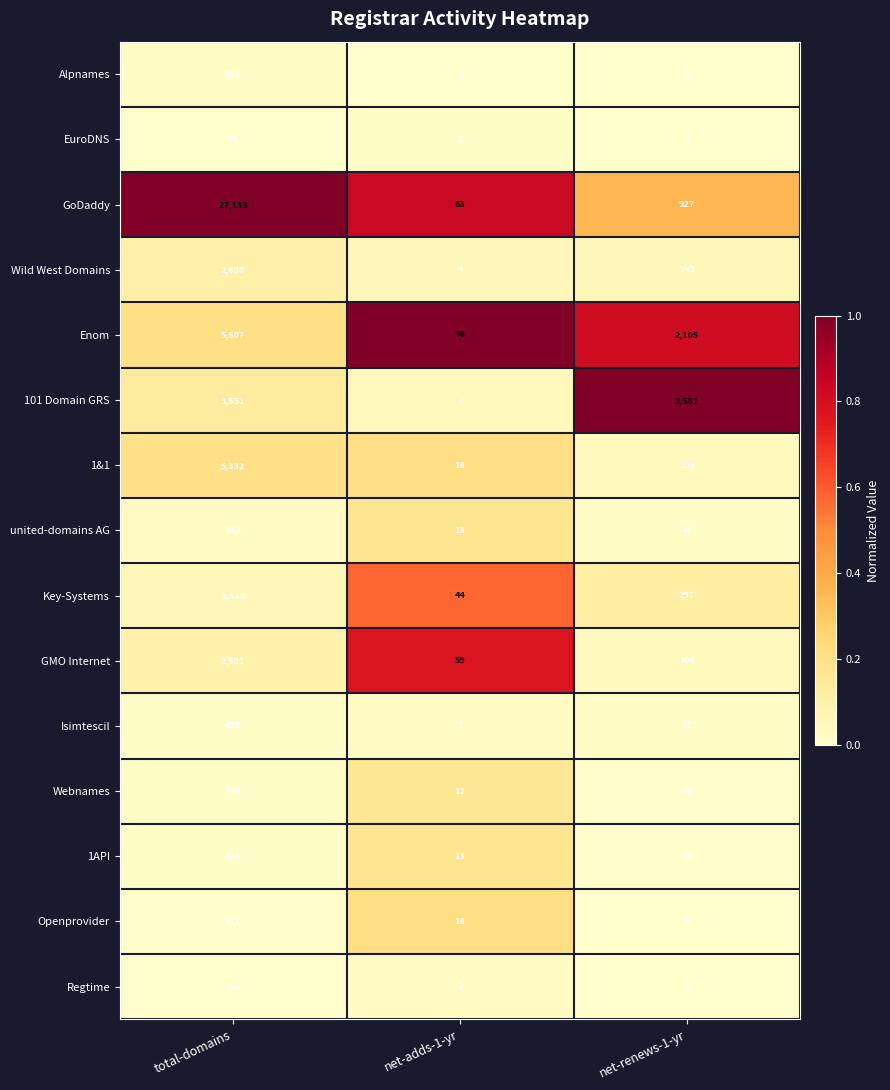

Which series has the largest total across all categories?

GoDaddy